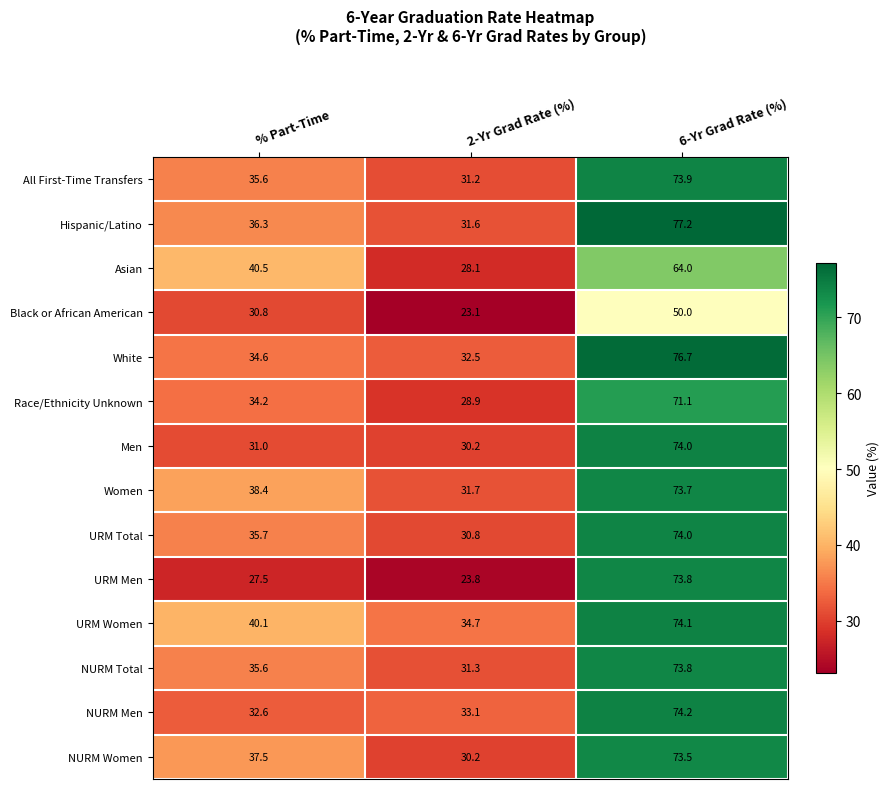

What is the minimum value shown in the chart?

23.1